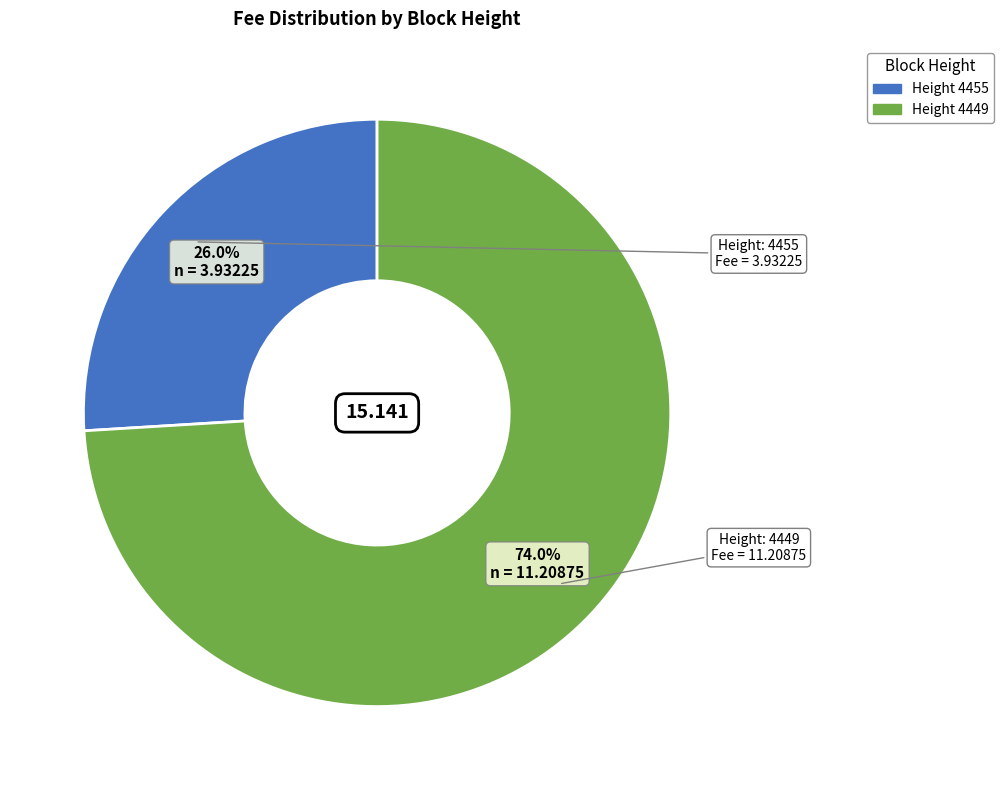

Does any single category account for the majority?

Yes